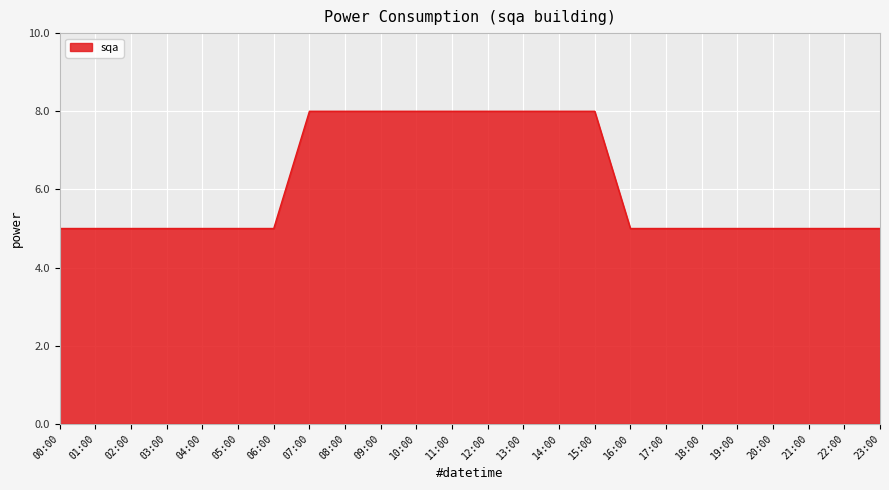

Count the number of categories in the chart.

24